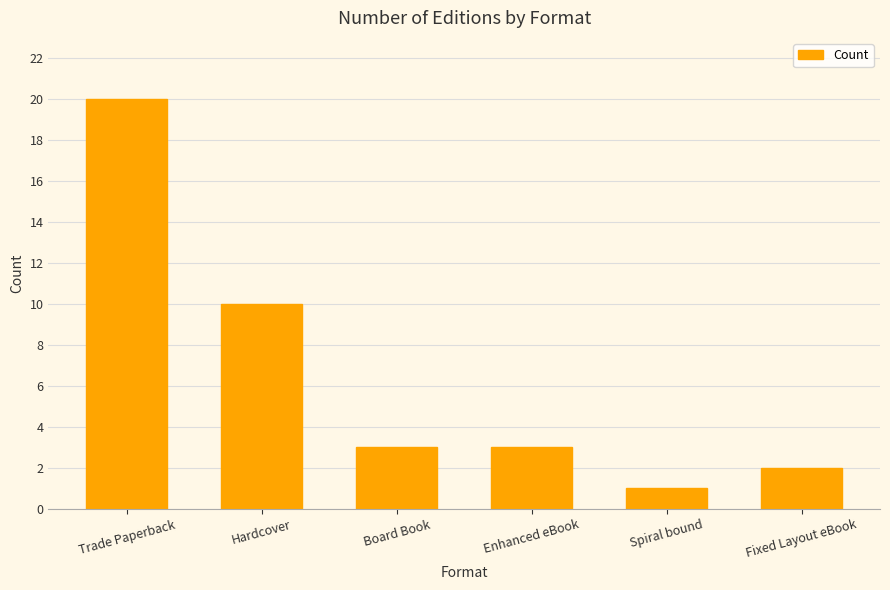

Reading left to right, what are all the values shown in this chart?

20	10	3	3	1	2